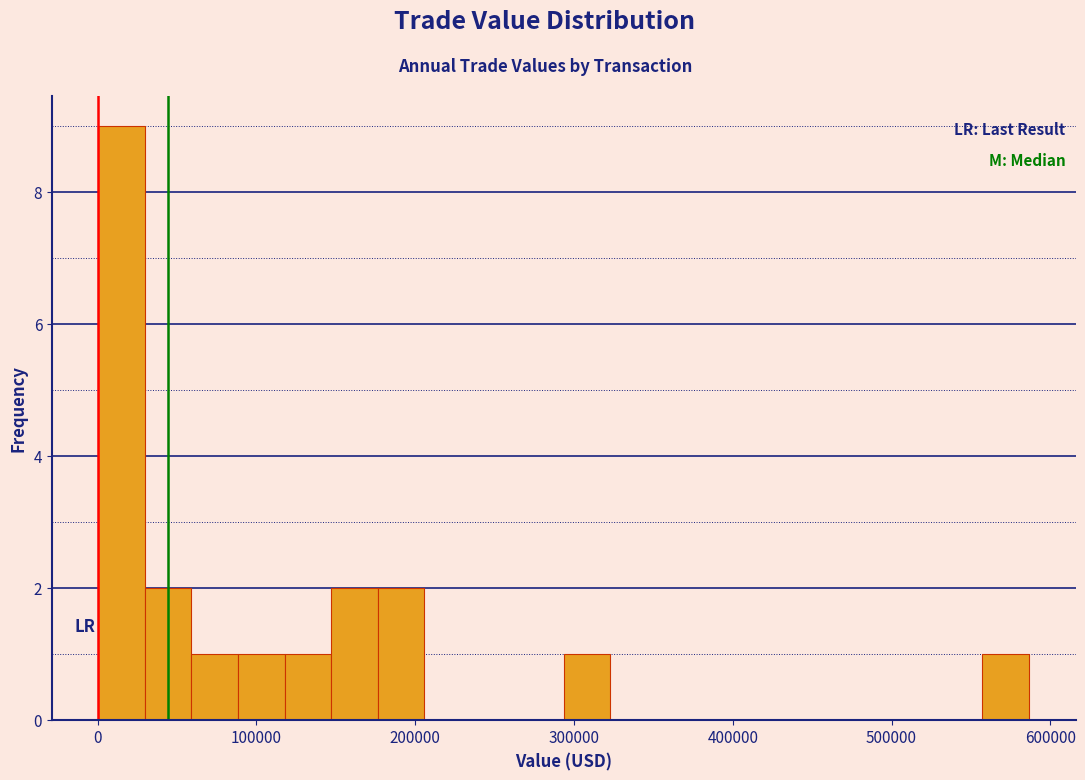

Read against the x-axis, roughly where is the centre of the tallest bar?

20000